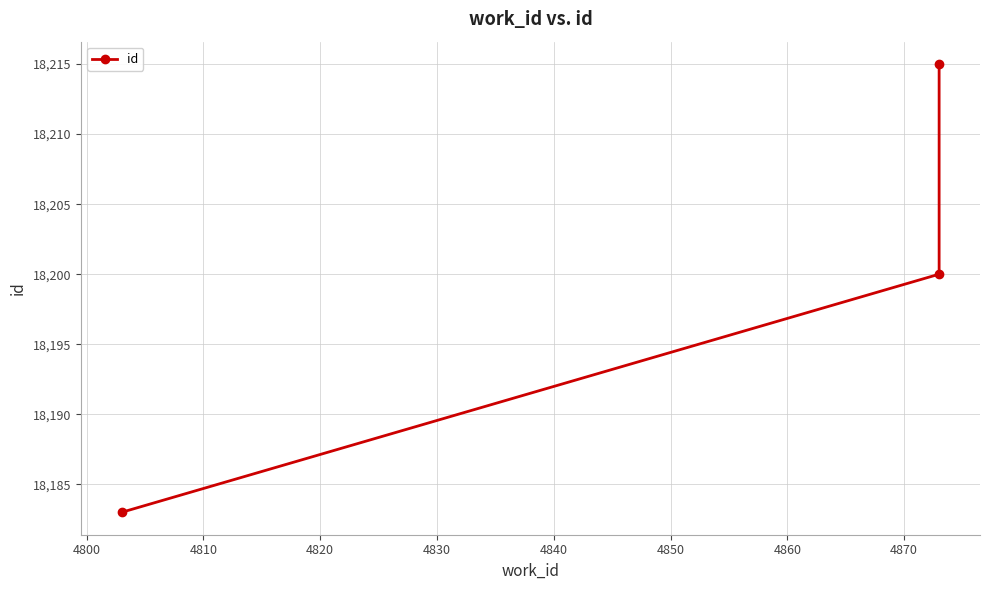

Count the values in the range 18183 to 18215.

3